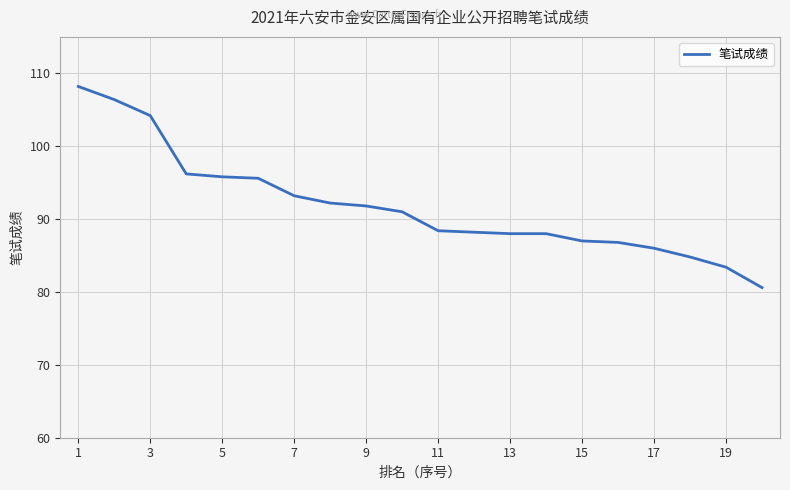

What is the maximum value shown in the chart?

108.2